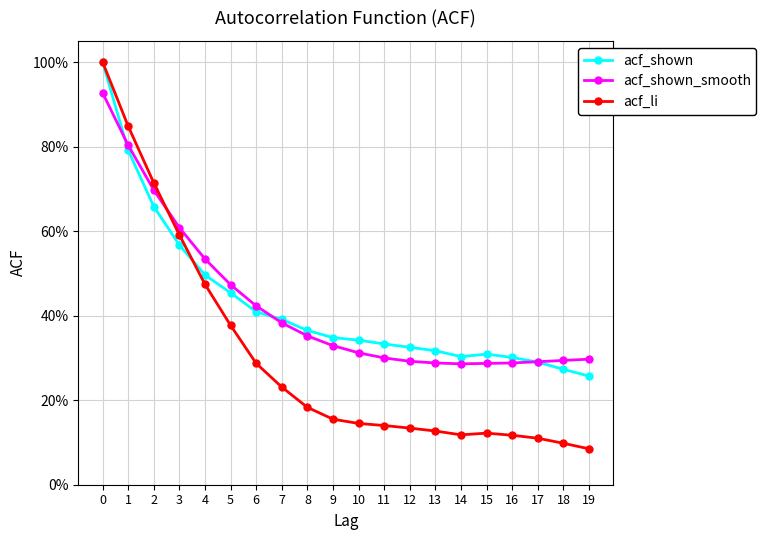

How many interior local peaks does the acf_shown series have?

1